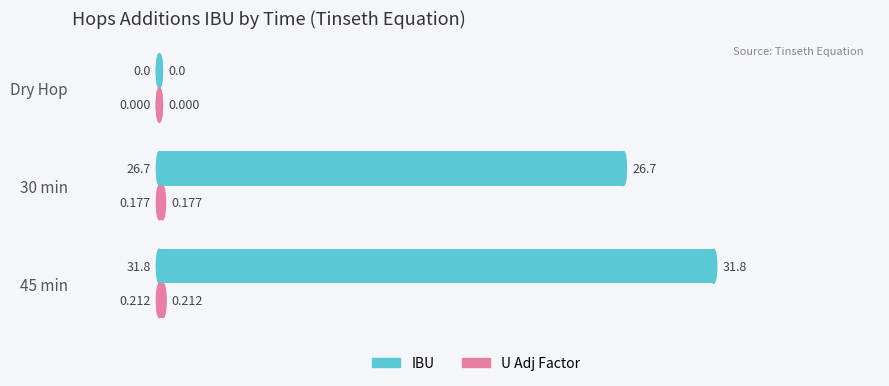

Which series has the largest total across all categories?

IBU